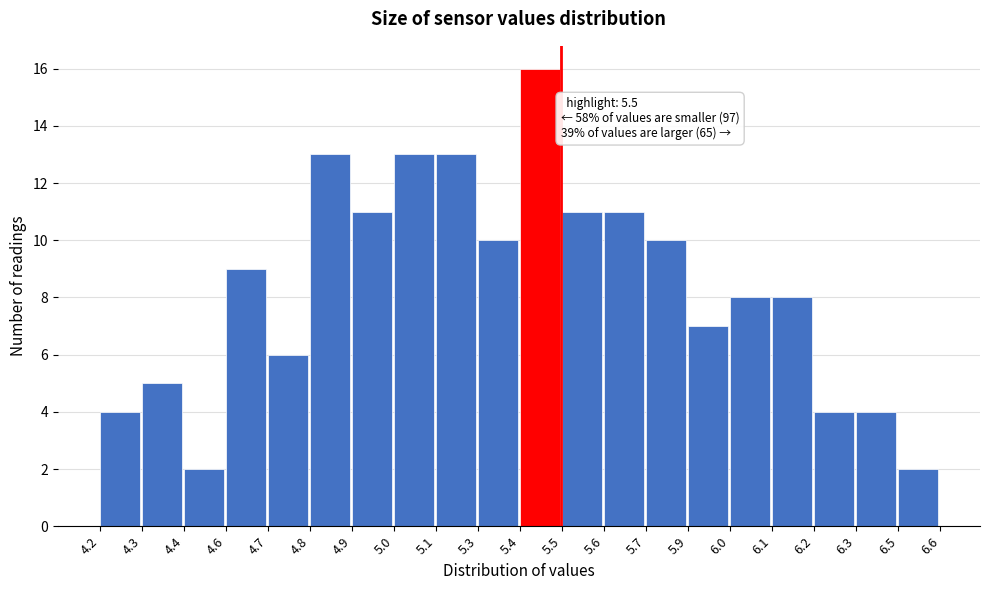

Reading left to right, list all the values displayed in this chart.

4.2=4	4.3=5	4.4=2	4.6=9	4.7=6	4.8=13	4.9=11	5.0=13	5.1=13	5.3=10	5.4=16	5.5=11	5.6=11	5.7=10	5.9=7	6.0=8	6.1=8	6.2=4	6.3=4	6.5=2